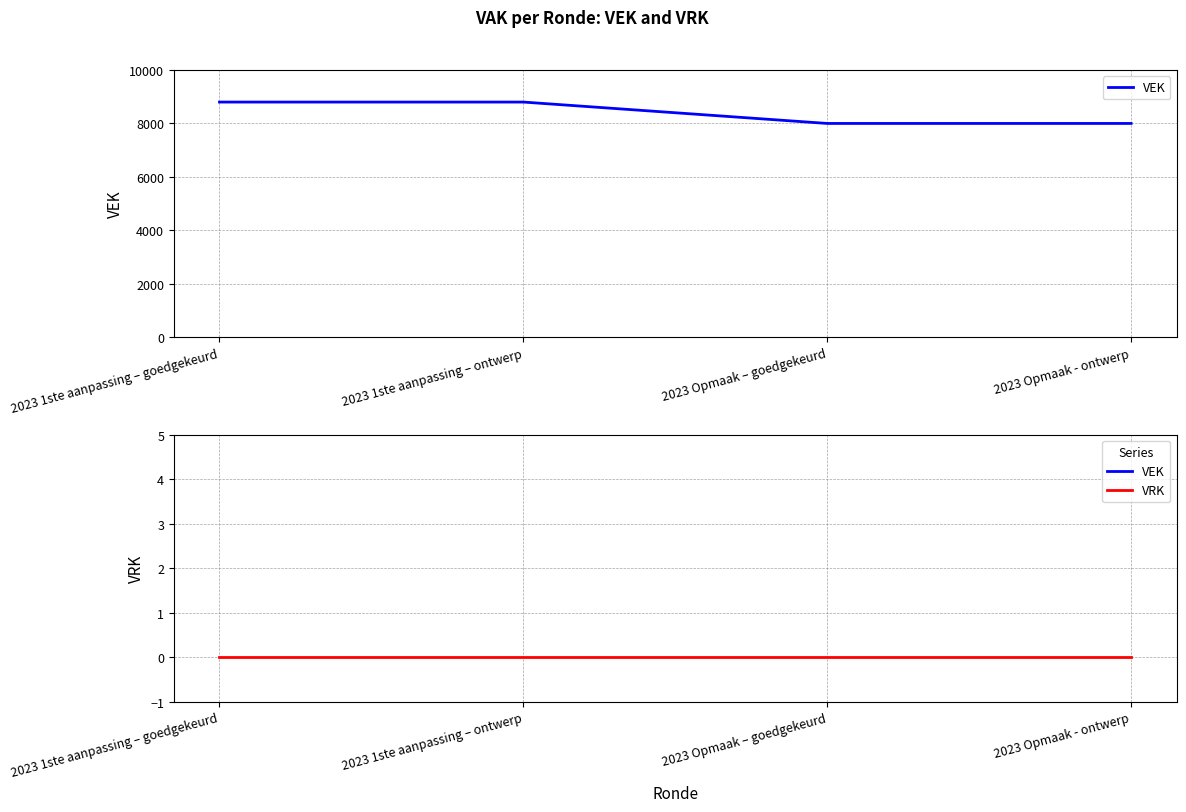

Which category has the highest value in the VRK series?

2023 1ste aanpassing – goedgekeurd